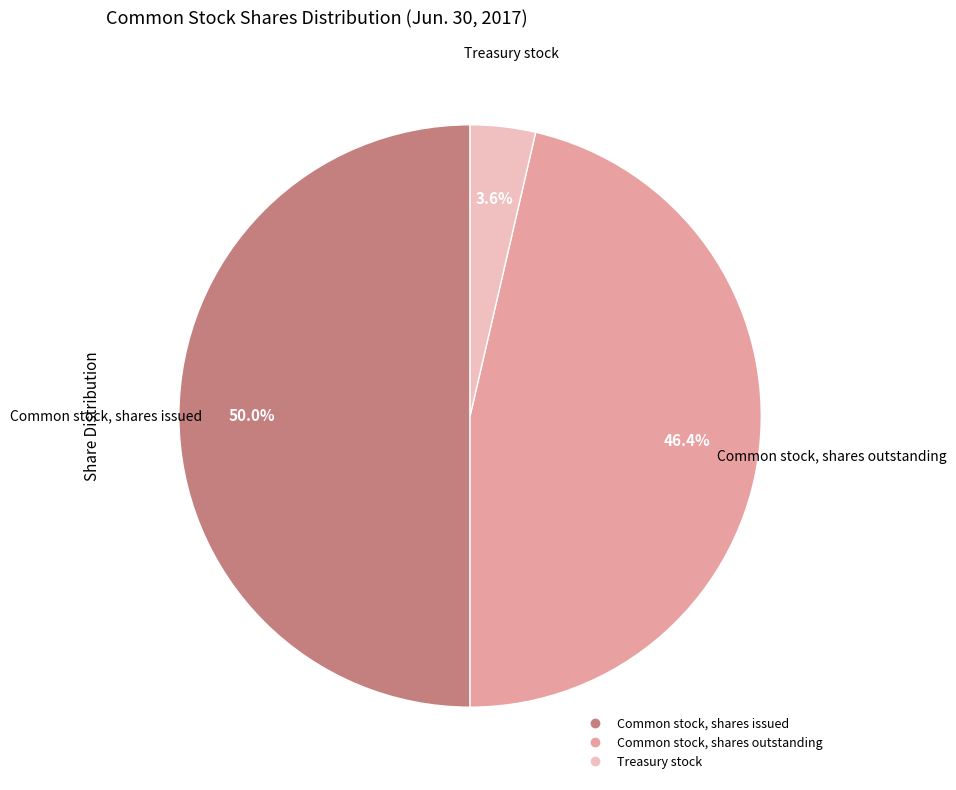

Combined, what portion of the pie is Common stock, shares issued and Common stock, shares outstanding?

96.4%